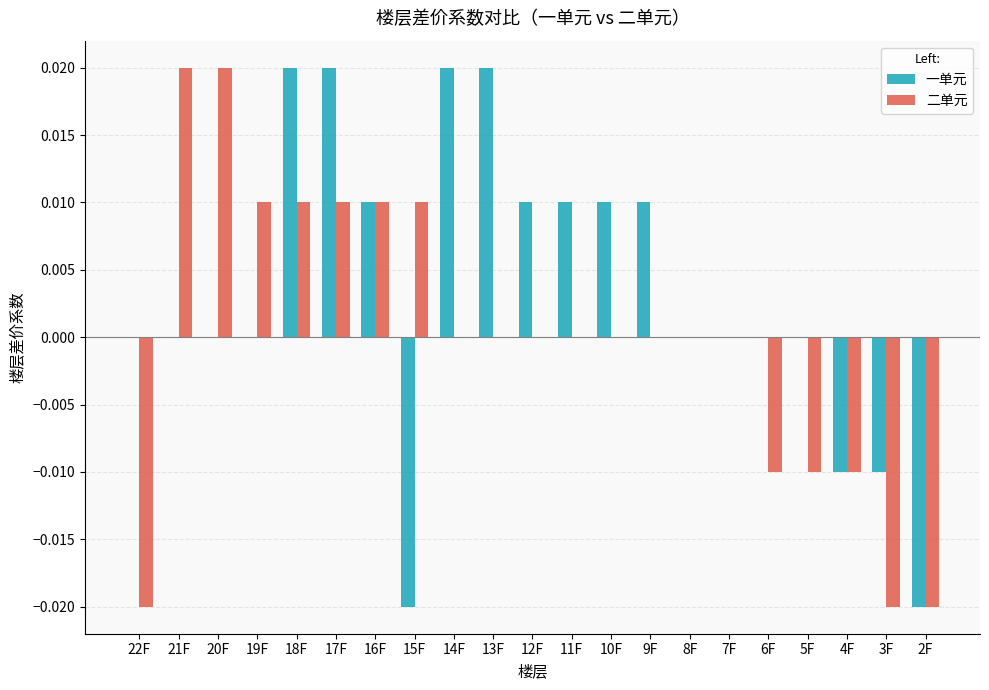

Is it true that 二单元 equals 0.0 at 12F?

True